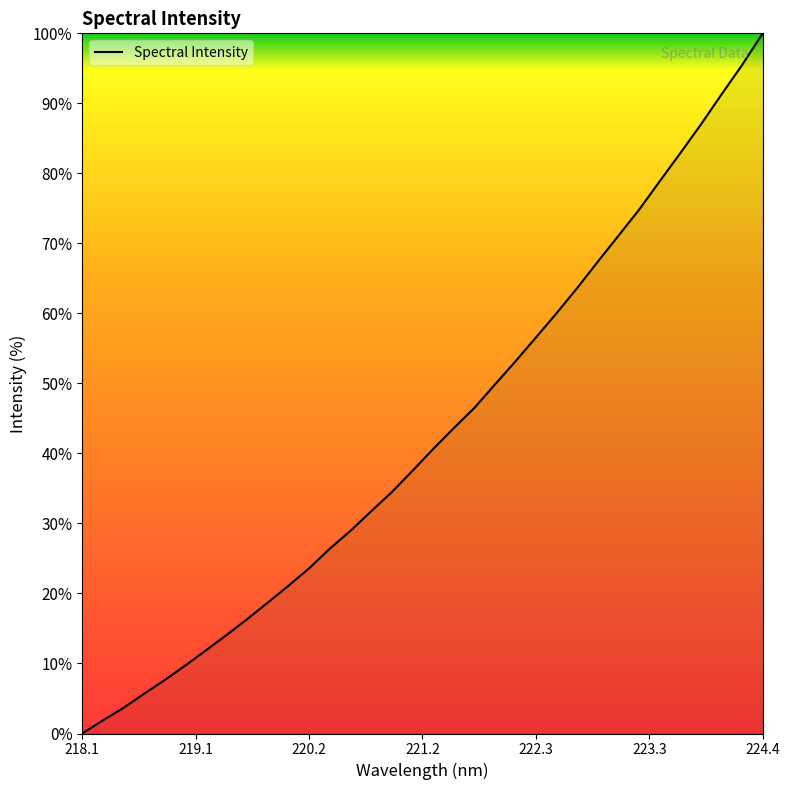

What is the greatest value displayed?

100.0